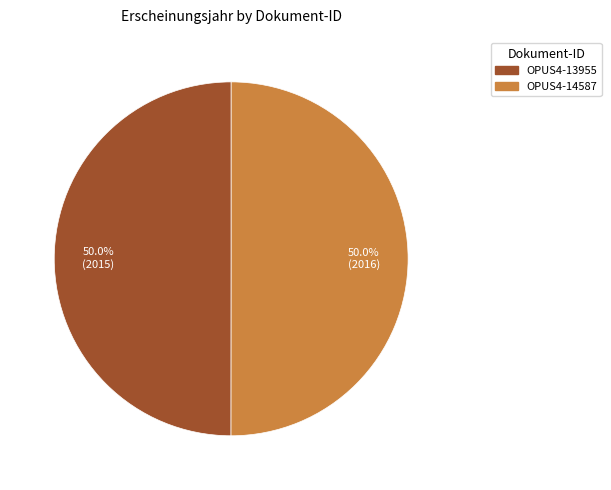

To the nearest percent, what portion does OPUS4-13955 represent?

50%